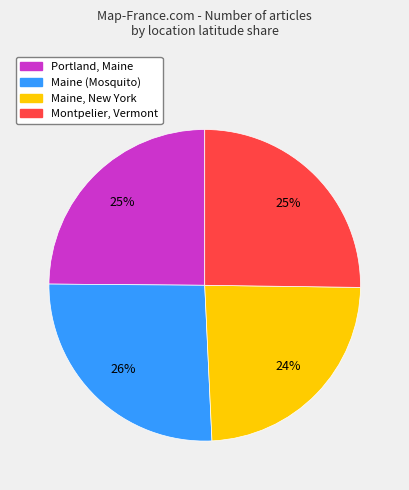

Combined, do Maine (Mosquito) and Montpelier, Vermont account for over 50%?

Yes